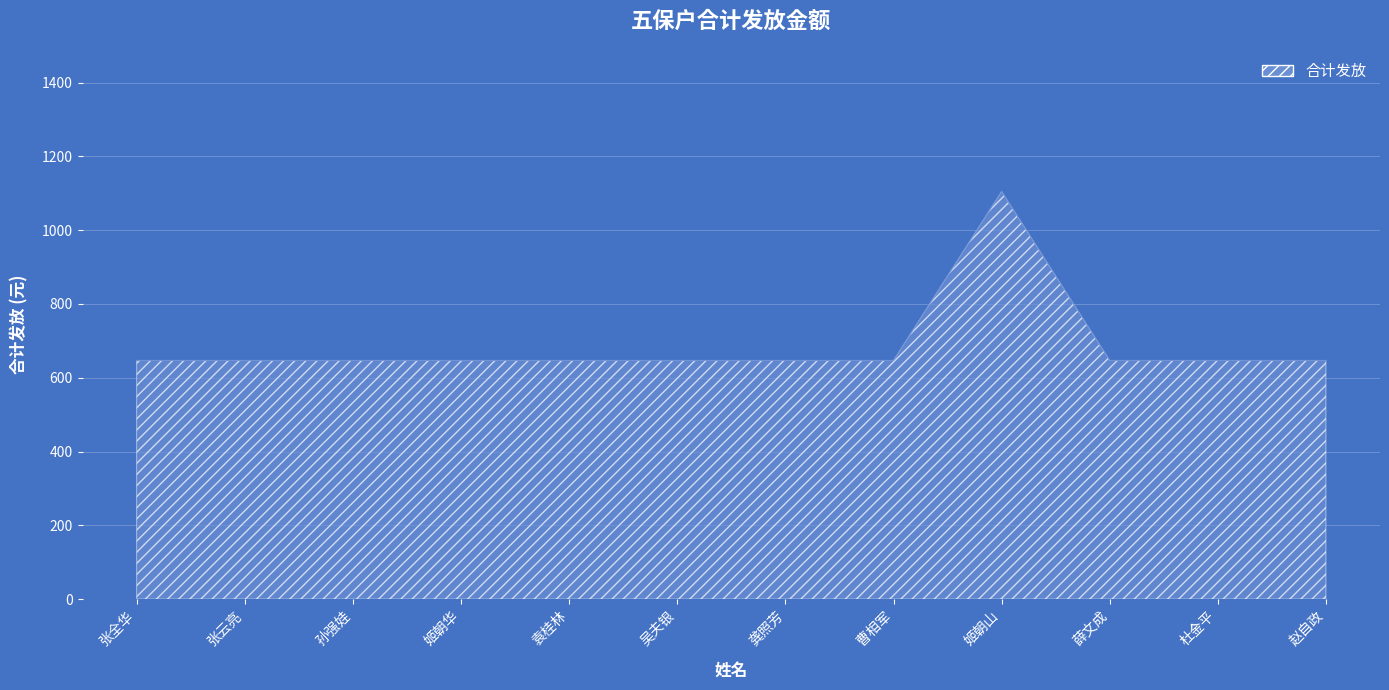

What is the ratio of the value at 张全华 to the value at 姬朝华?

1.0